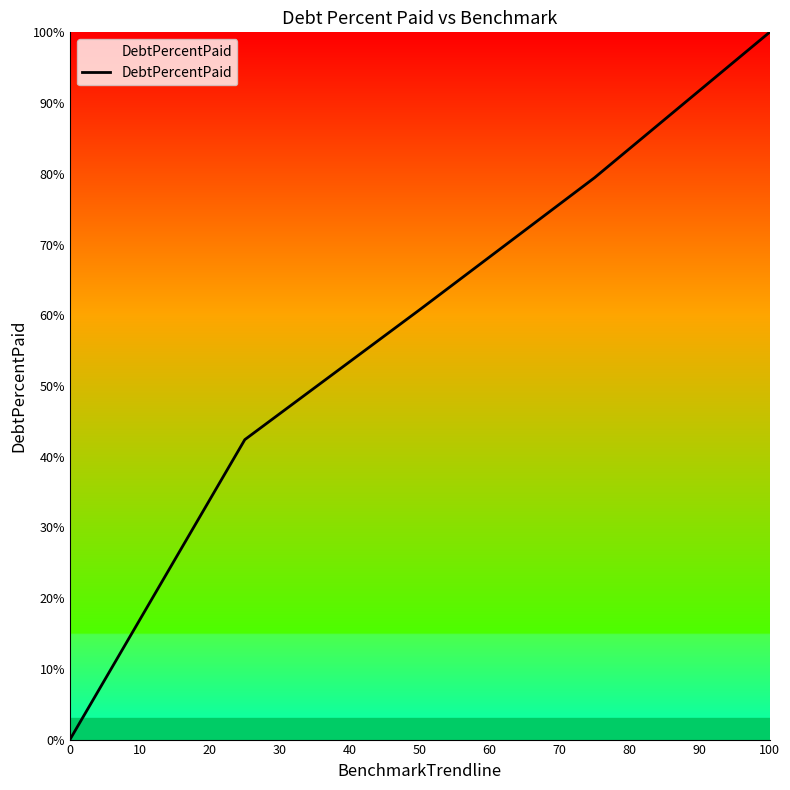

What is the difference between the maximum and minimum values?

100.0